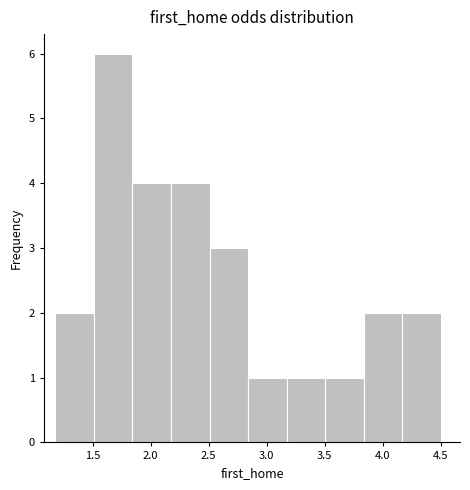

Reading left to right, transcribe this chart: for each bar, give the range it covers on the x-axis and its height. Neither the bar edges nor the heights are printed on the chart, so give them approximately, as read against the axes.

1.20 to 1.50: 2
1.50 to 1.85: 6
1.85 to 2.20: 4
2.20 to 2.50: 4
2.50 to 2.85: 3
2.85 to 3.15: 1
3.15 to 3.50: 1
3.50 to 3.85: 1
3.85 to 4.15: 2
4.15 to 4.50: 2